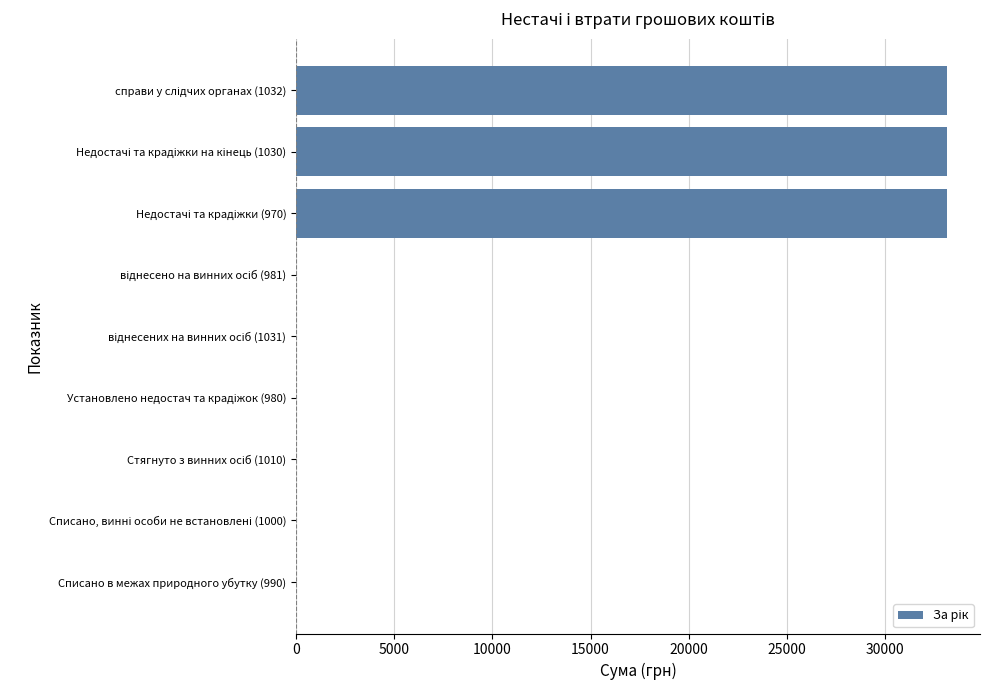

Is it true that the value at Списано в межах природного убутку (990) is 19393?

False